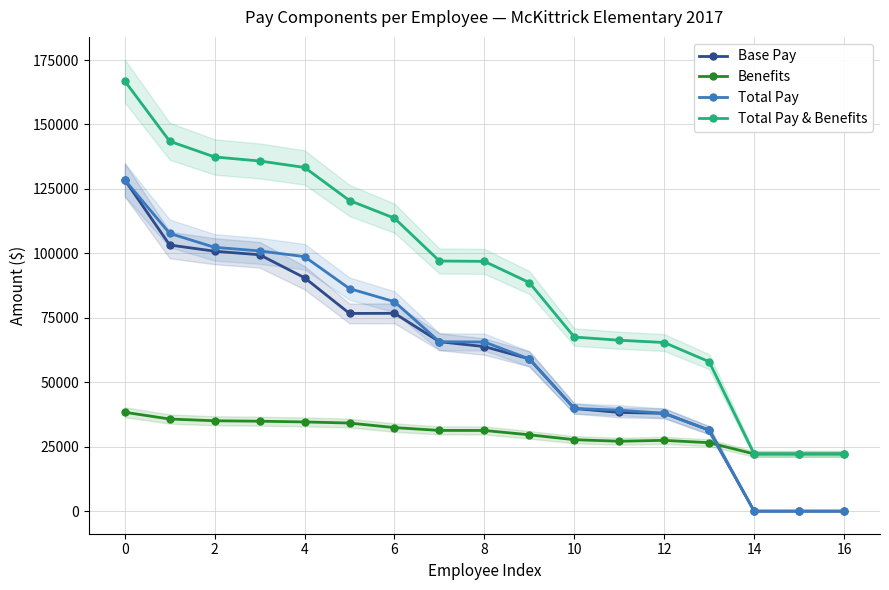

True or false: Benefits has a value of 34603.1 at 4.

True